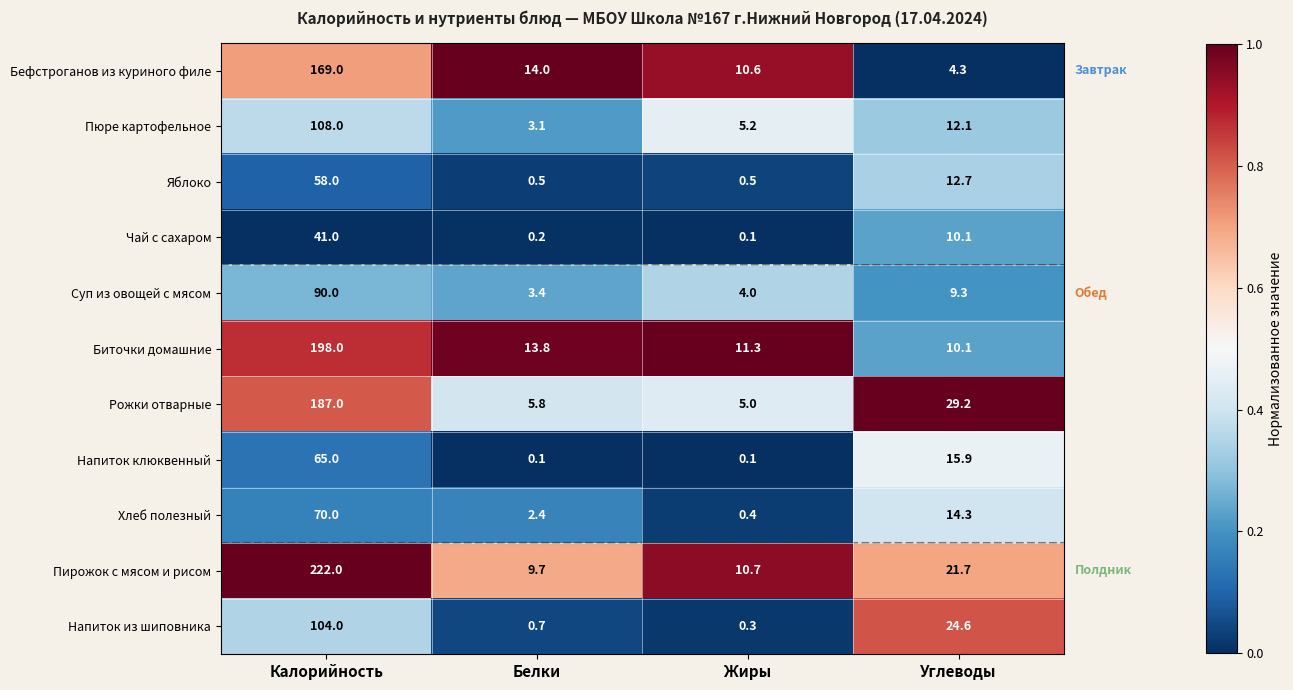

What is the sum of all Напиток клюквенный values?

81.1